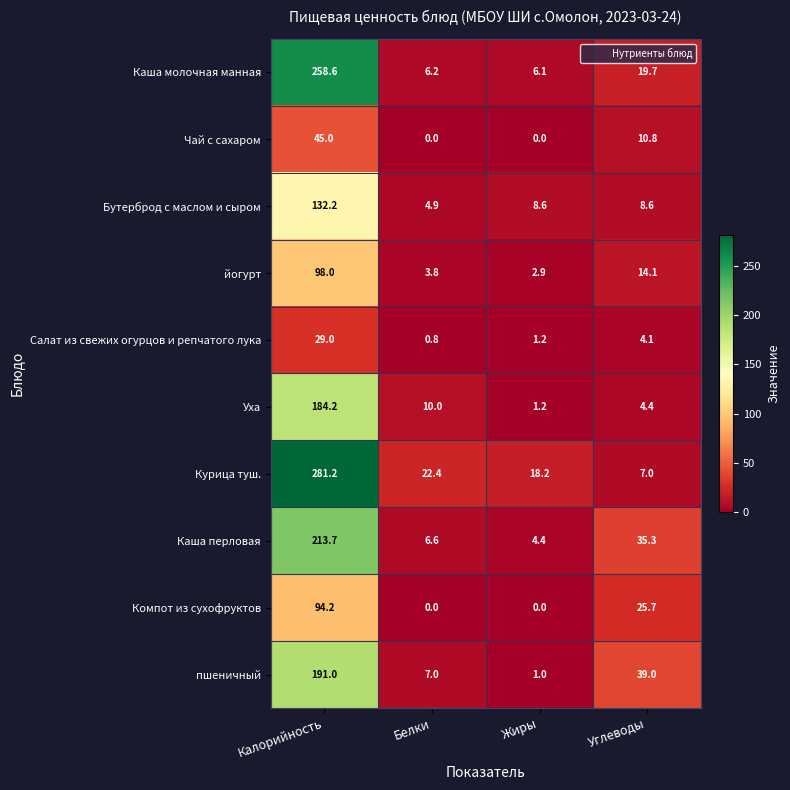

The Каша молочная манная series shows 6.2 at Белки. True or false?

True